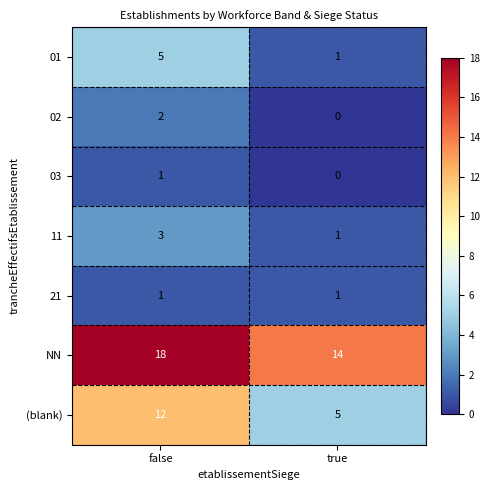

The 01 series shows 0 at true. True or false?

False